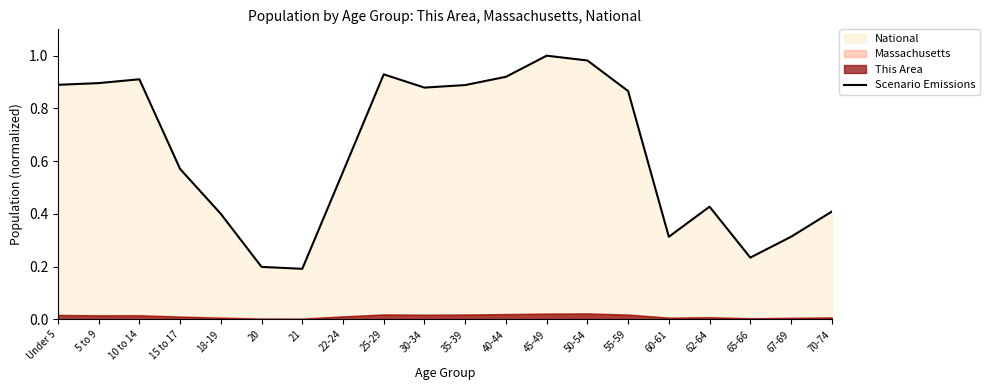

Reading right to left, list all the values displayed in this chart.

70-74=0.4	67-69=0.3	65-66=0.2	62-64=0.4	60-61=0.3	55-59=0.9	50-54=1.0	45-49=1.0	40-44=0.9	35-39=0.9	30-34=0.9	25-29=0.9	22-24=0.6	21=0.2	20=0.2	18-19=0.4	15 to 17=0.6	10 to 14=0.9	5 to 9=0.9	Under 5=0.9